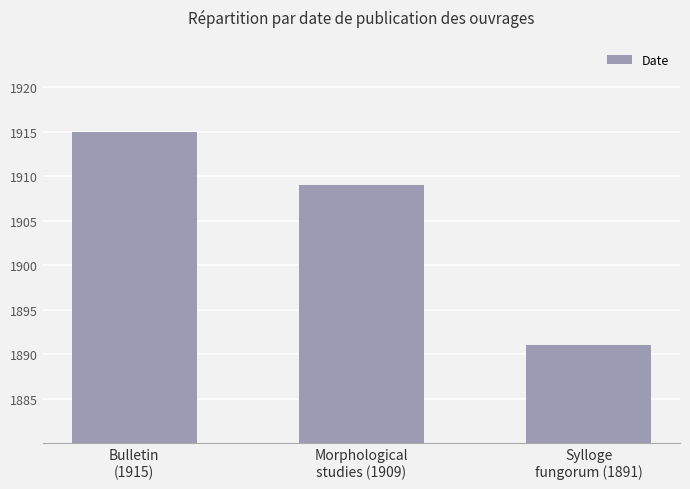

List the labels in order of value, smallest first.

Sylloge
fungorum (1891), Morphological
studies (1909), Bulletin
(1915)